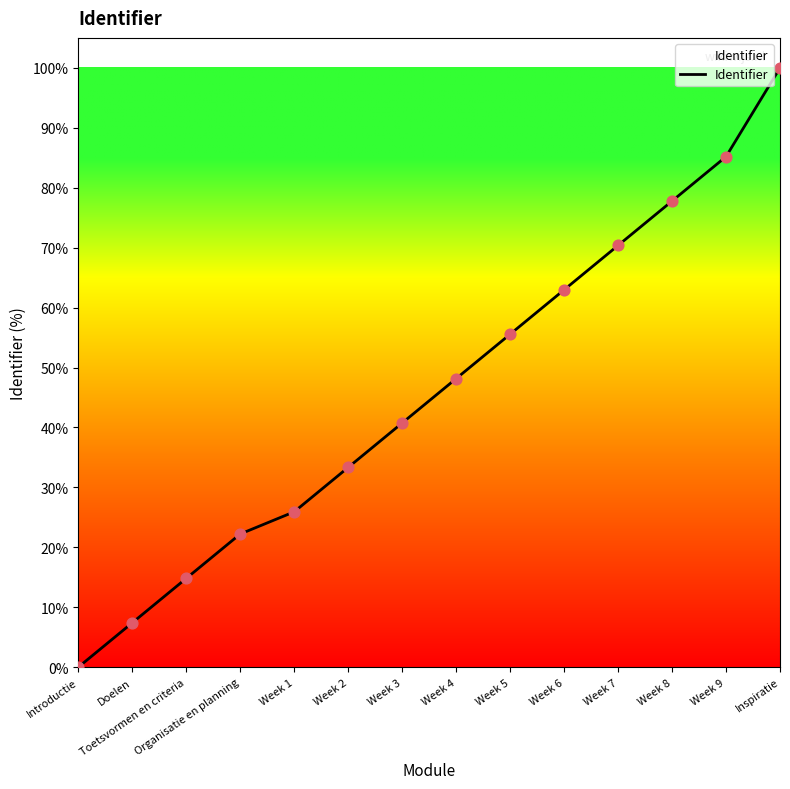

What is the difference between the maximum and minimum values?

100.0